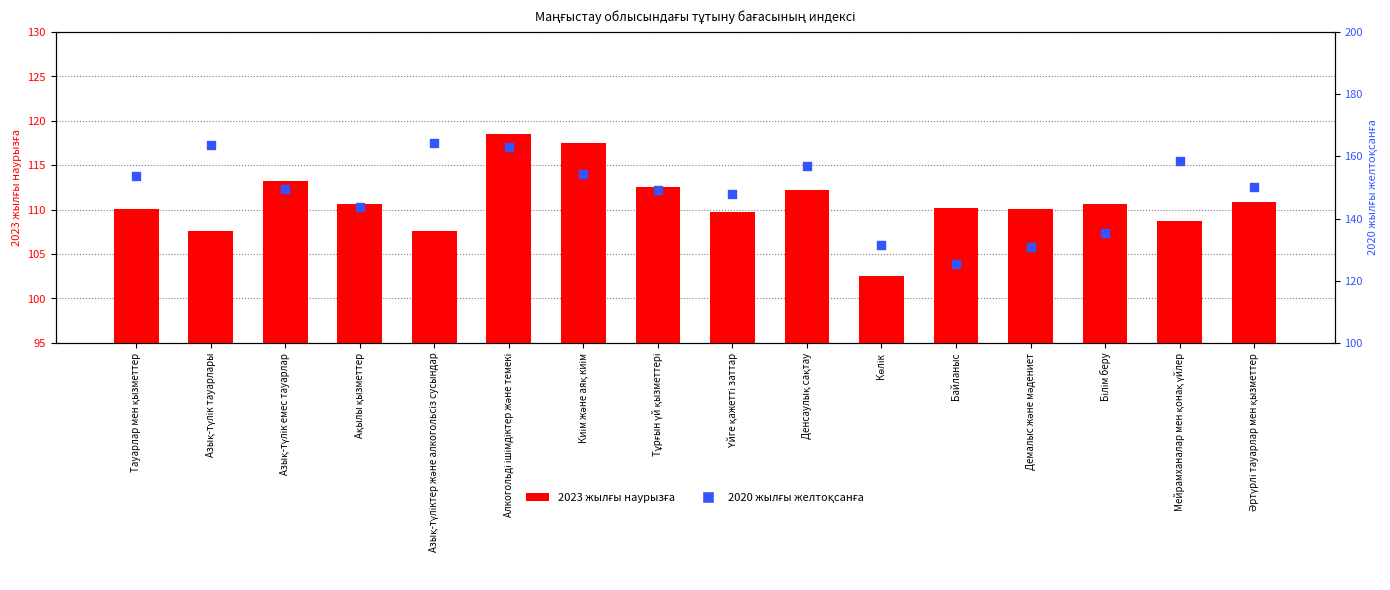

Is the value of 2023 жылғы наурызға at Денсаулық сақтау greater than the value of percentile (2020 желтоқсанға) at Киім және аяқ киім?

No